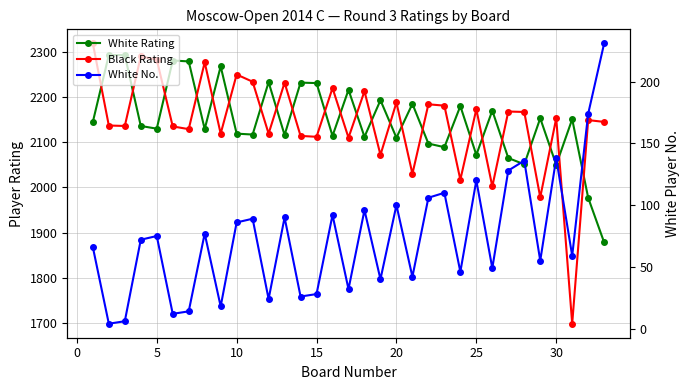

What is the smallest value displayed?

4